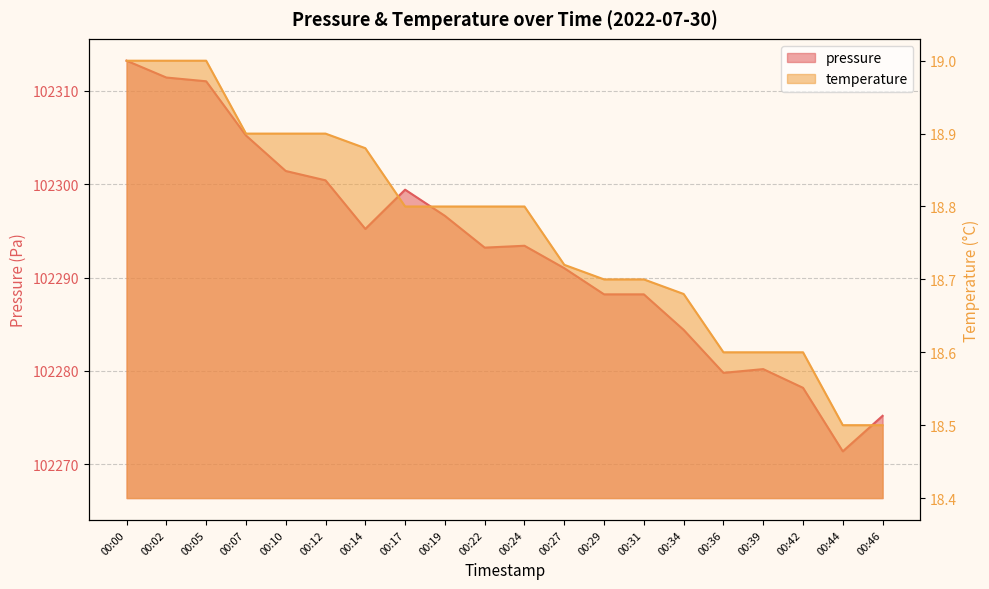

At which label does pressure first exceed 102293?

00:00